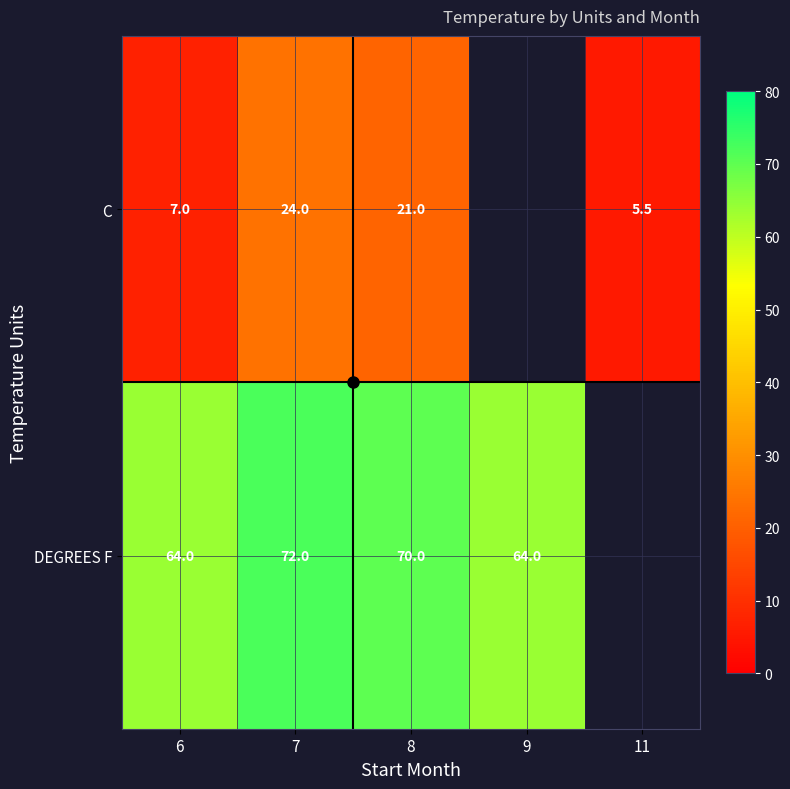

Which category has the lowest value across all series?

11